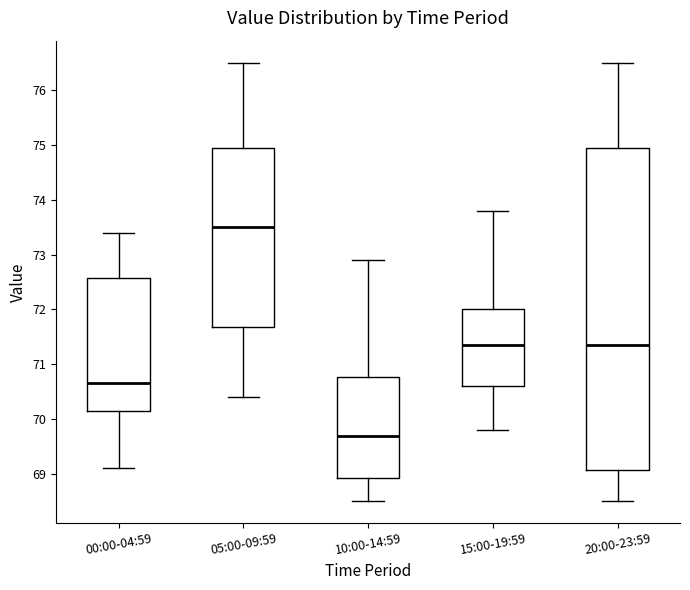

Where does the upper whisker of the box for 00:00-04:59 end on the y-axis? The values are not printed on the chart, so give them approximately, as read against the axis.

73.4